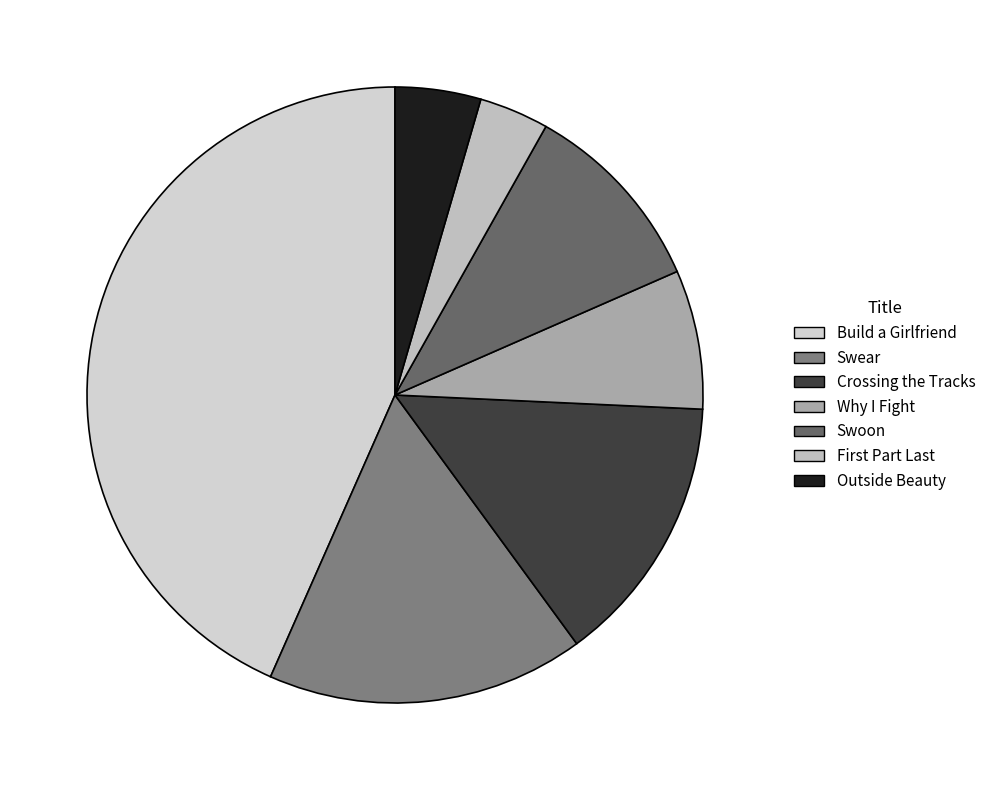

Count the number of slices in the pie.

7